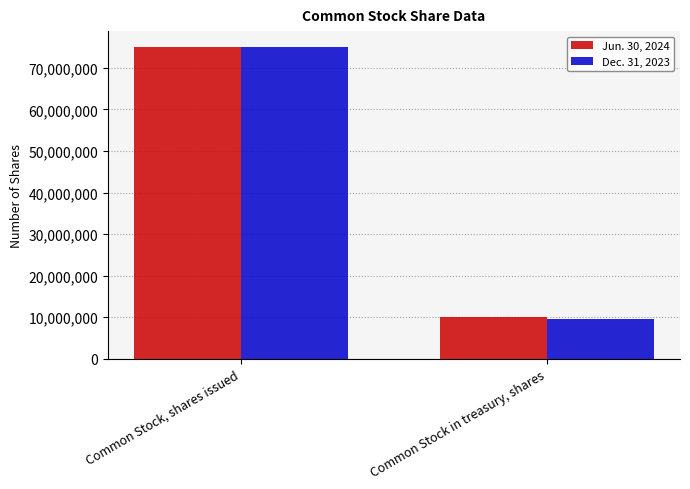

True or false: Jun. 30, 2024 has a value of 75101465 at Common Stock, shares issued.

True